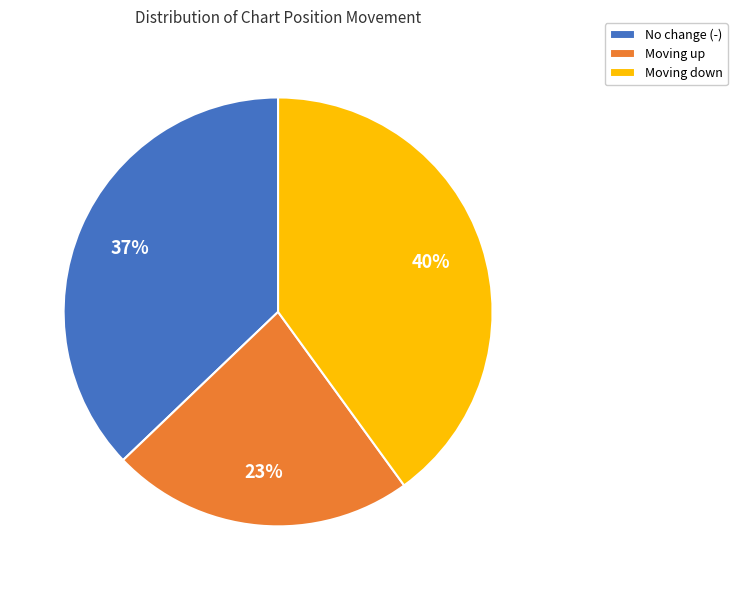

Do No change (-) and Moving up together represent more than half of the pie?

Yes